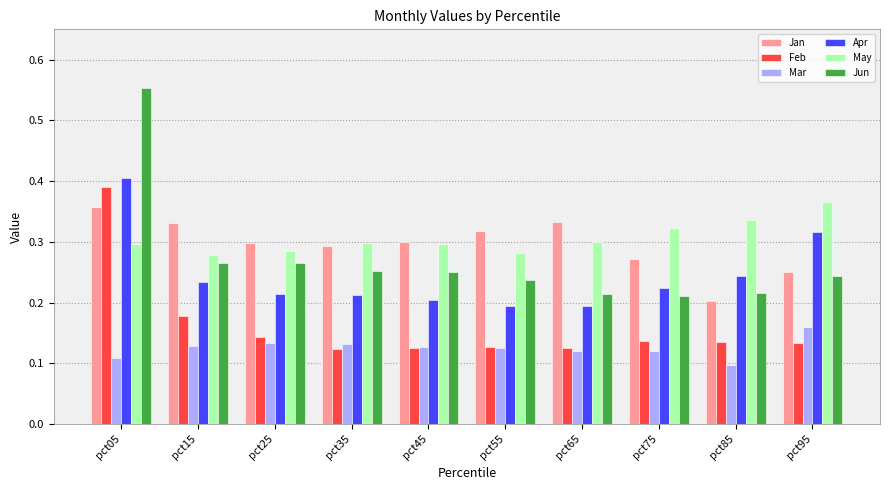

The value of Jan at pct95 is 0.3. True or false?

True